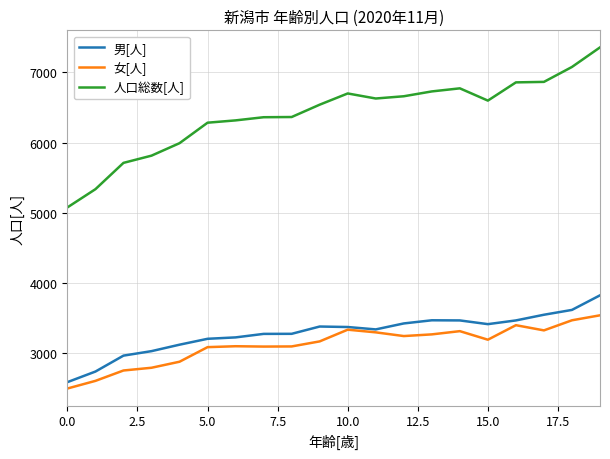

What is the lowest value of the 男[人] series?

2583